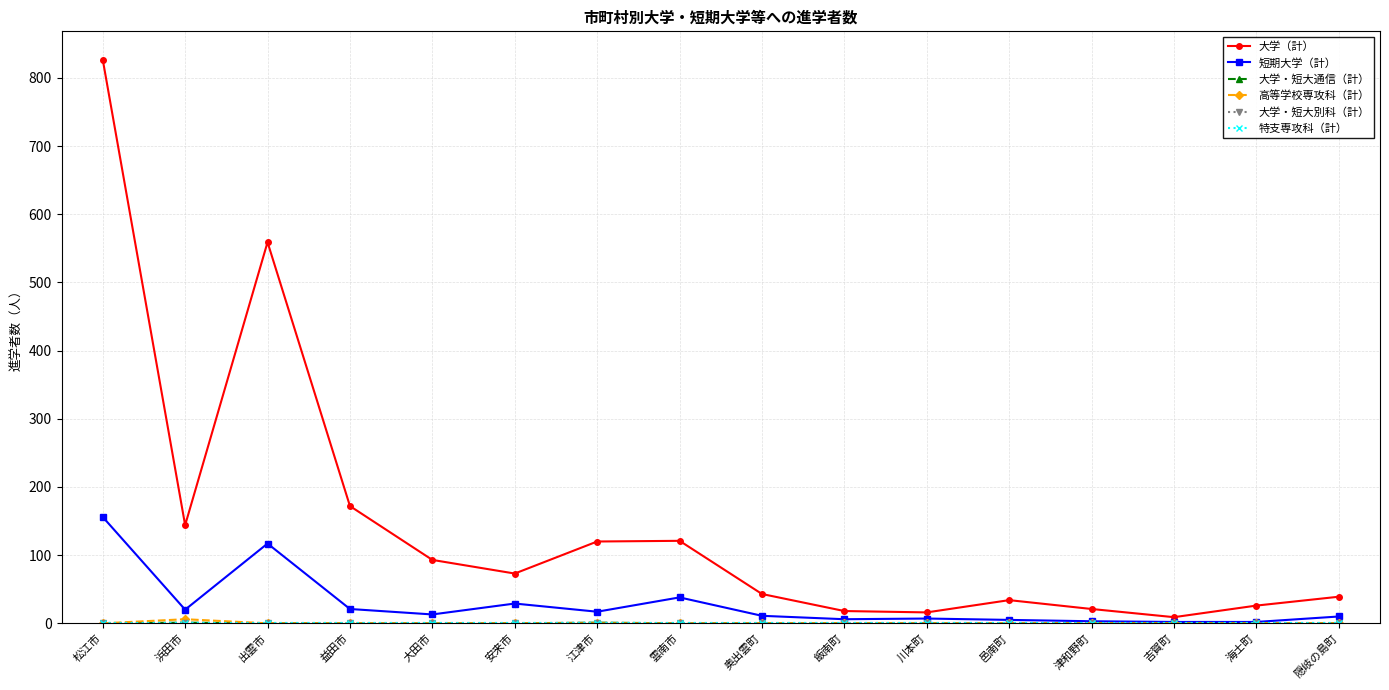

True or false: 大学（計） has a value of 559 at 出雲市.

True